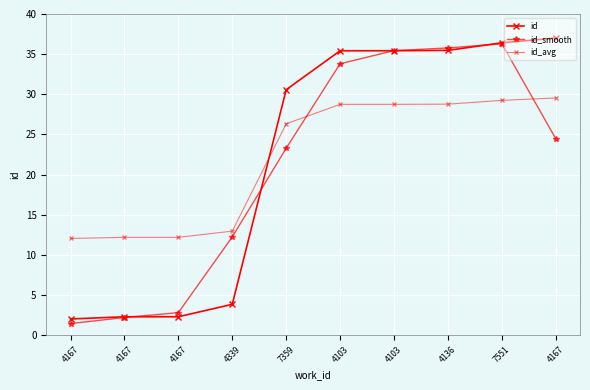

What is the difference between the highest and lowest values at 4167?

10.6